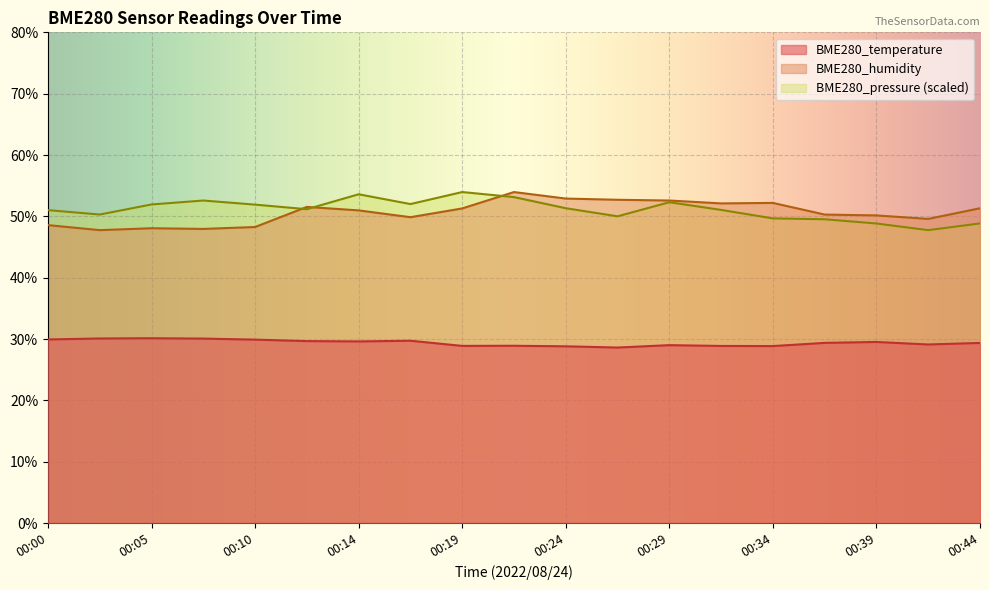

At which label does BME280_humidity first exceed 50?

00:12